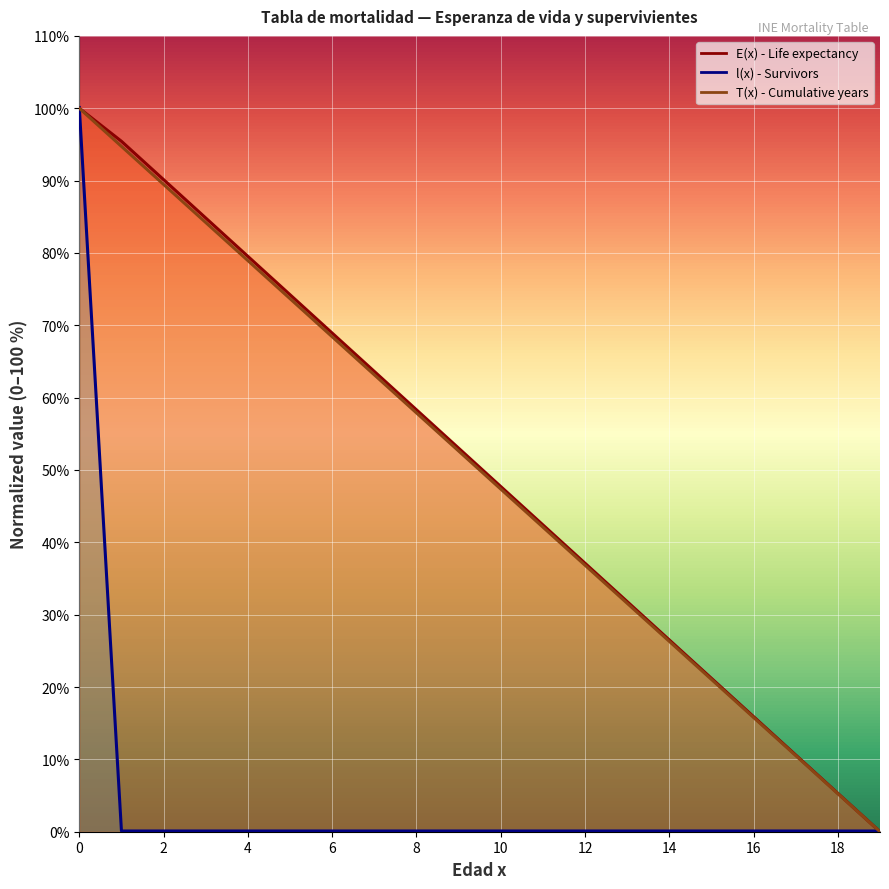

Is it true that l(x) - Survivors equals 0.1 at 2?

True